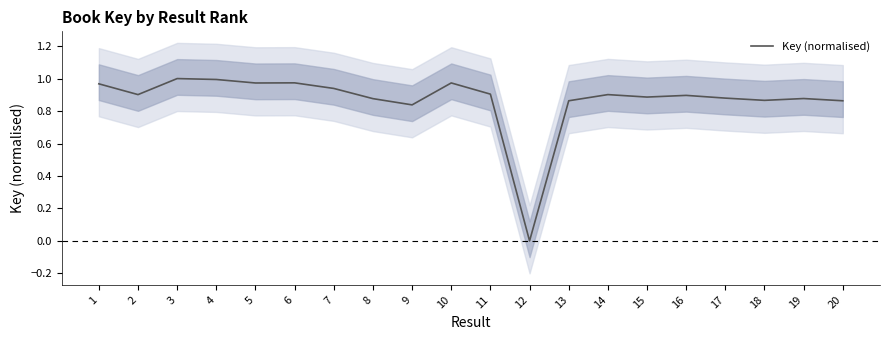

How many lines are shown in the chart?

1